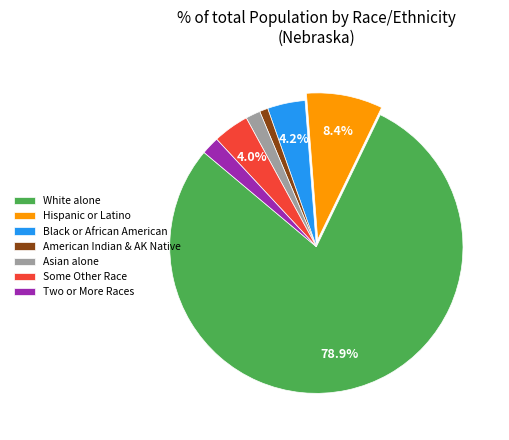

Combined, do Hispanic or Latino and Asian alone account for over 50%?

No